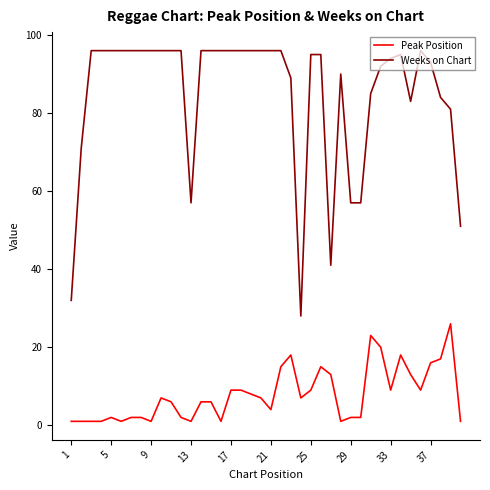

Count the number of data series in this chart.

2